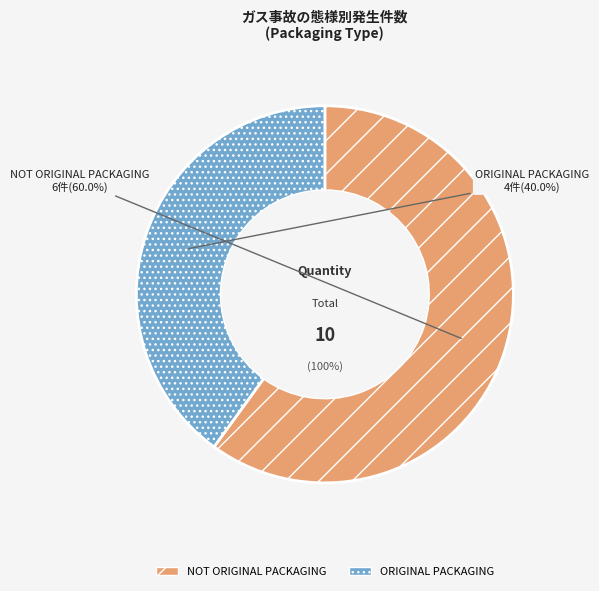

What percentage is the NOT ORIGINAL PACKAGING slice, to the nearest percent?

60%